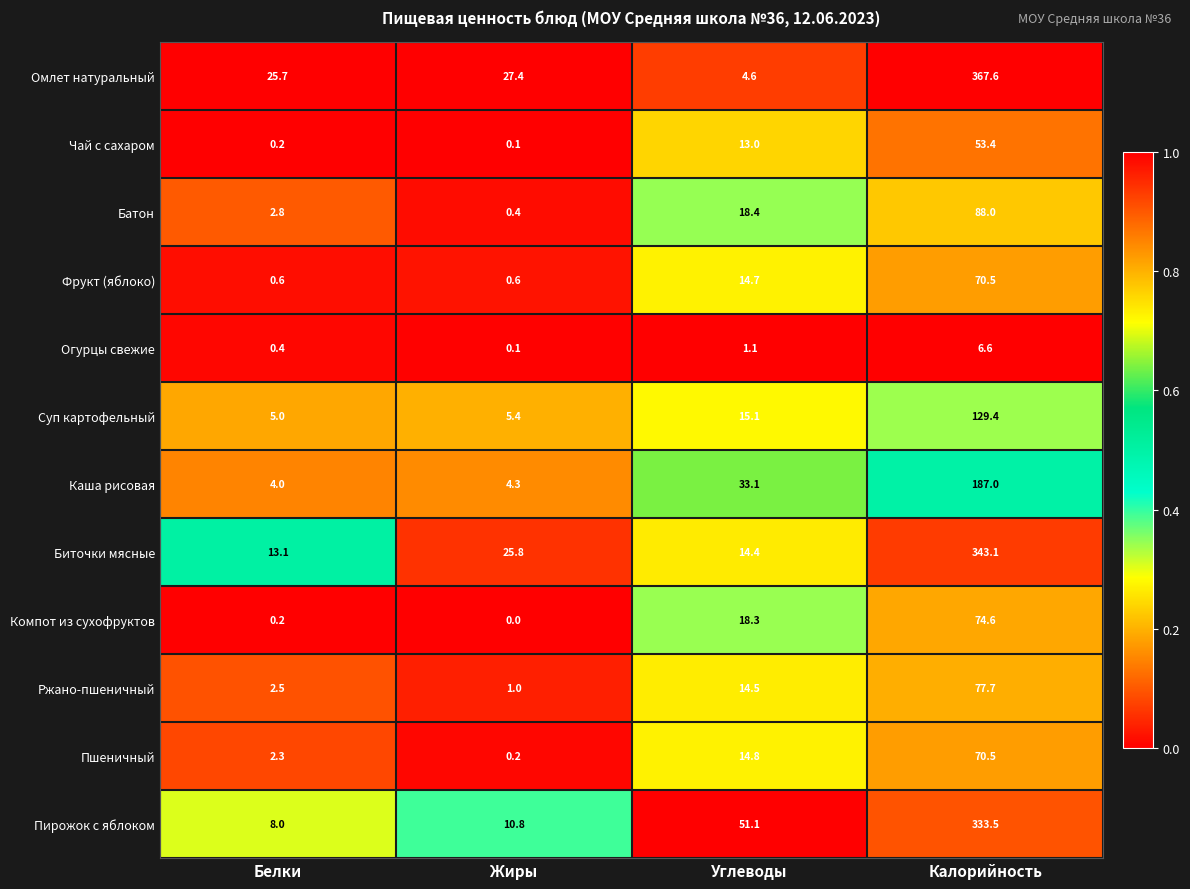

At which category is the sum across all series the highest?

Калорийность